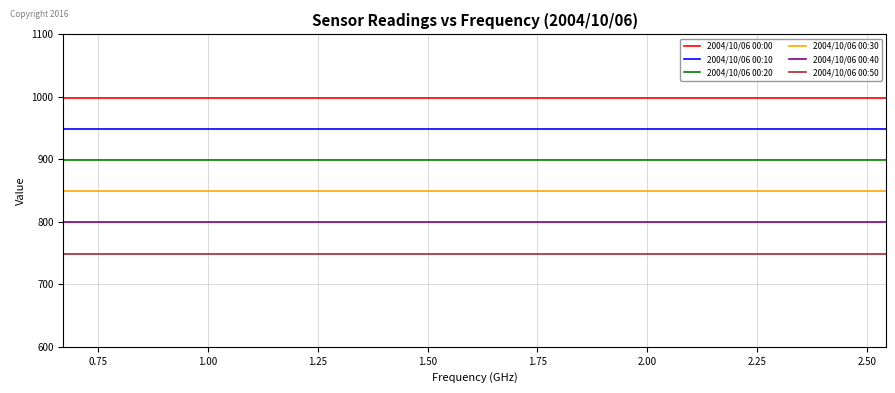

List the series in order of their overall mean, highest first.

2004/10/06 00:00, 2004/10/06 00:10, 2004/10/06 00:20, 2004/10/06 00:30, 2004/10/06 00:40, 2004/10/06 00:50